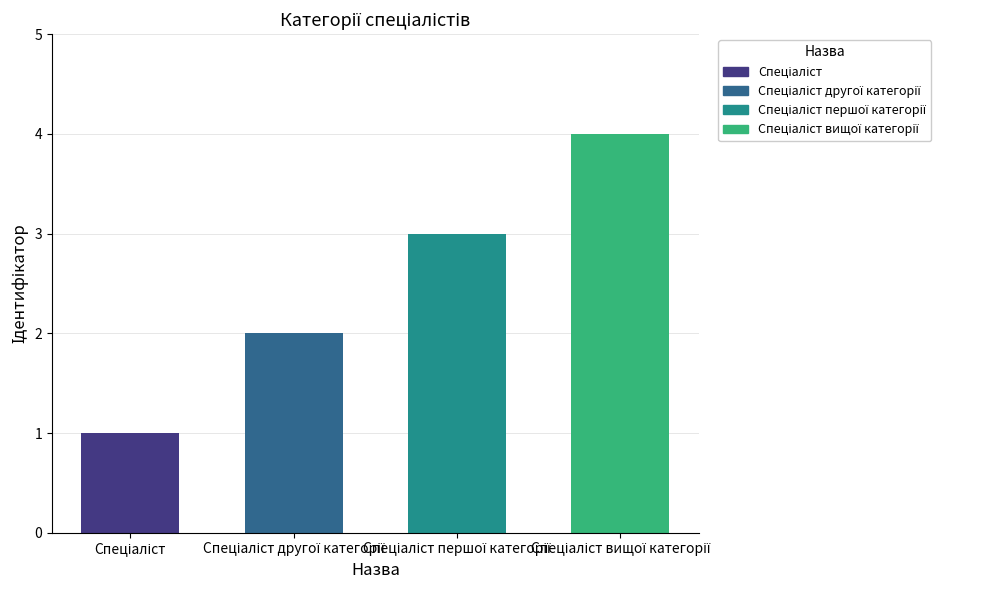

What is the sum of the values at Спеціаліст and Спеціаліст першої категорії?

4